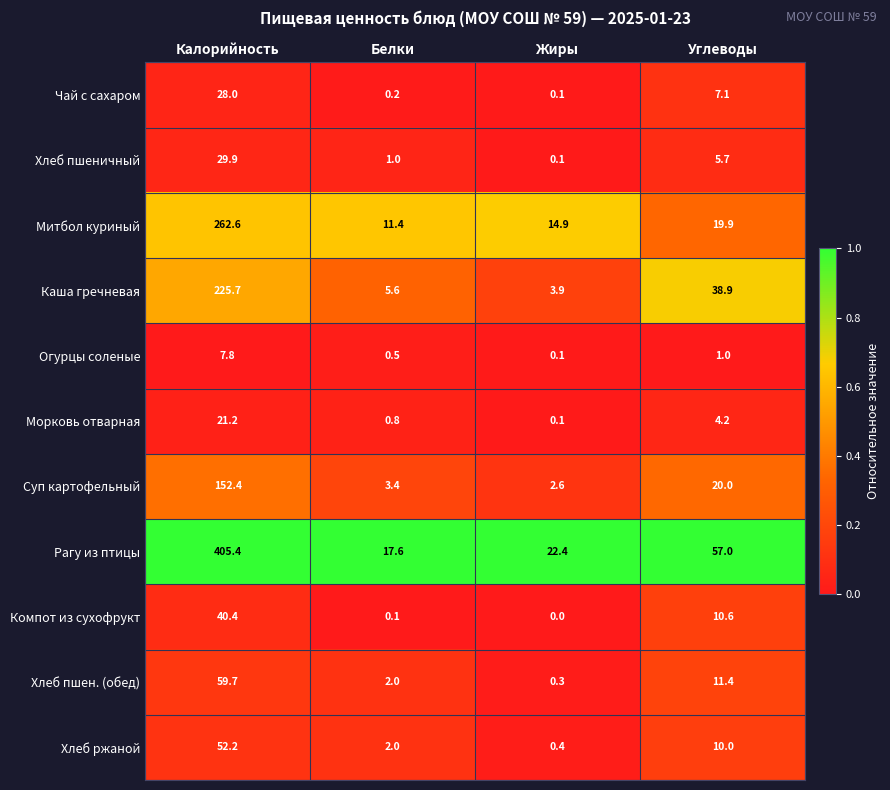

Rank the categories by Компот из сухофрукт value from lowest to highest.

Жиры, Белки, Углеводы, Калорийность